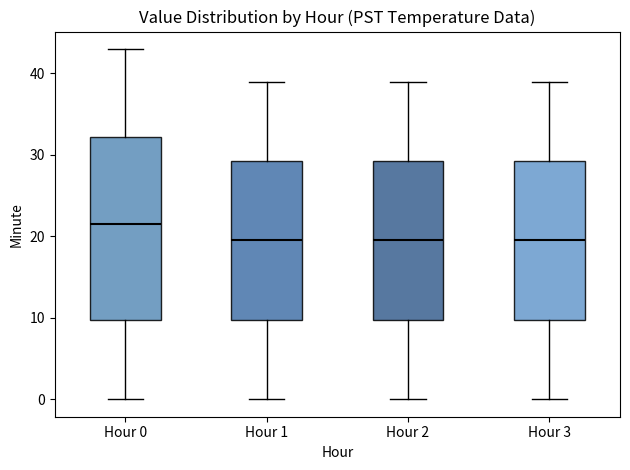

Where does the lower whisker of the box for Hour 3 end on the y-axis? The values are not printed on the chart, so give them approximately, as read against the axis.

0